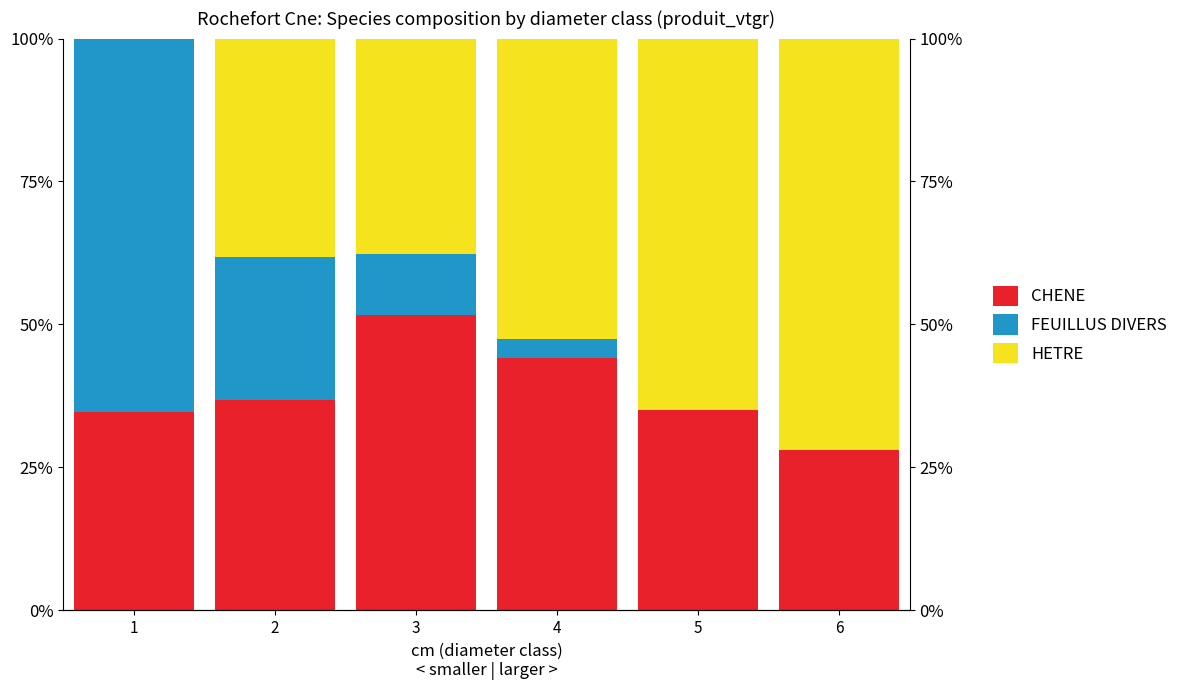

At how many categories does at least one series exceed 4?

6